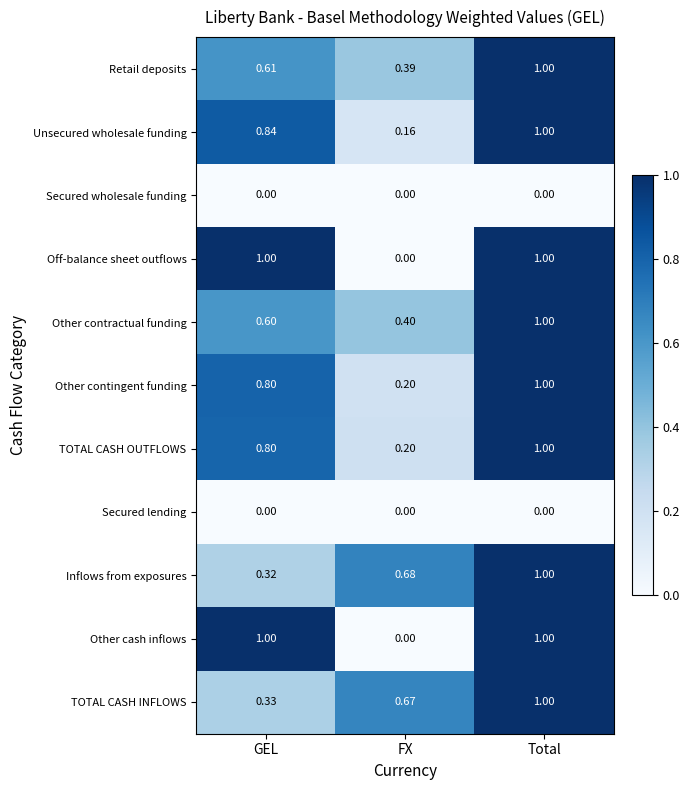

At which label does Other contractual funding reach its minimum?

FX